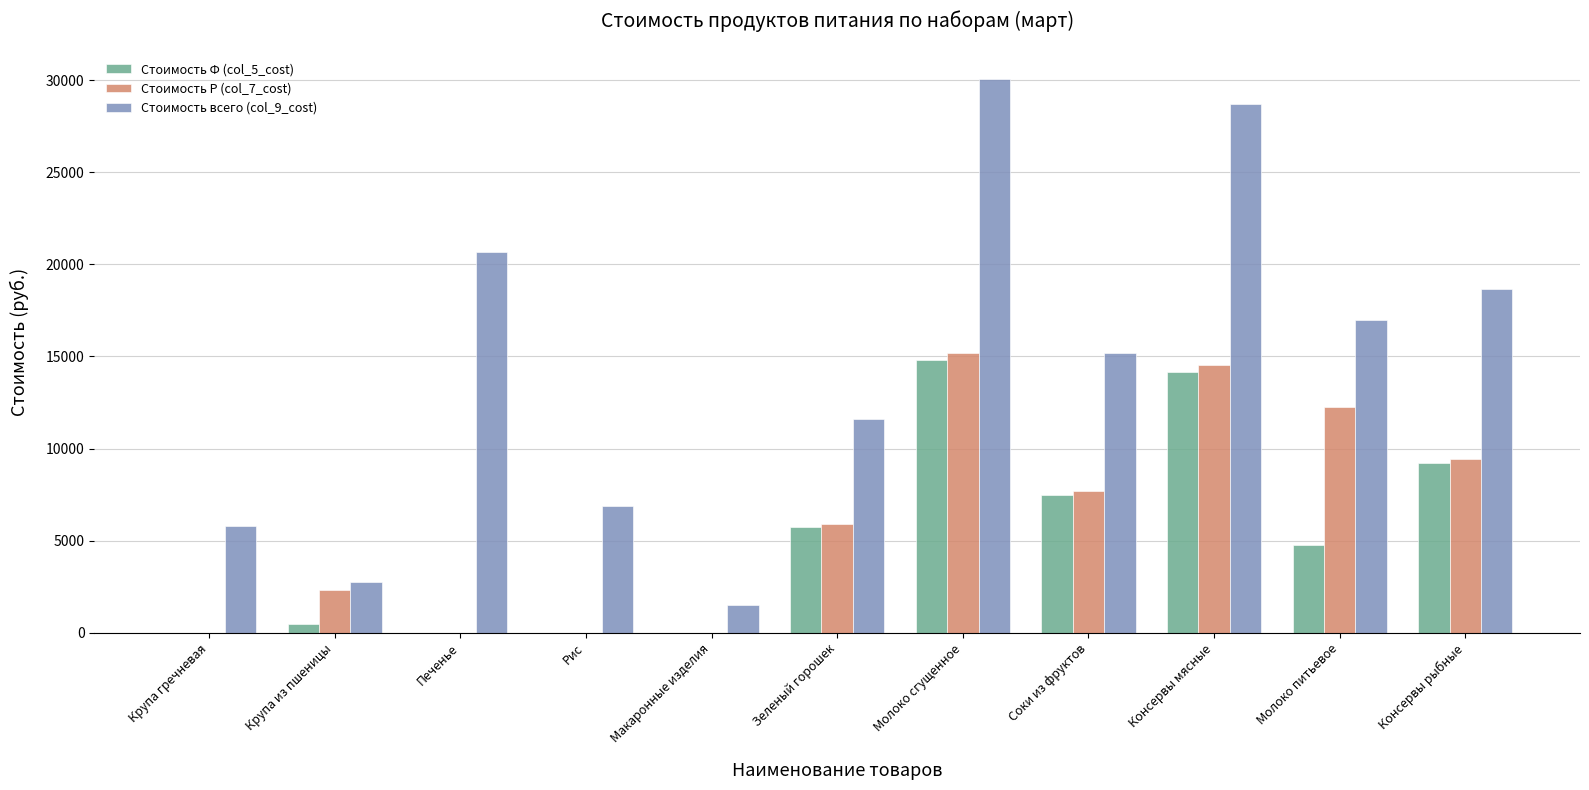

At which category is the sum across all series the highest?

Молоко сгущенное